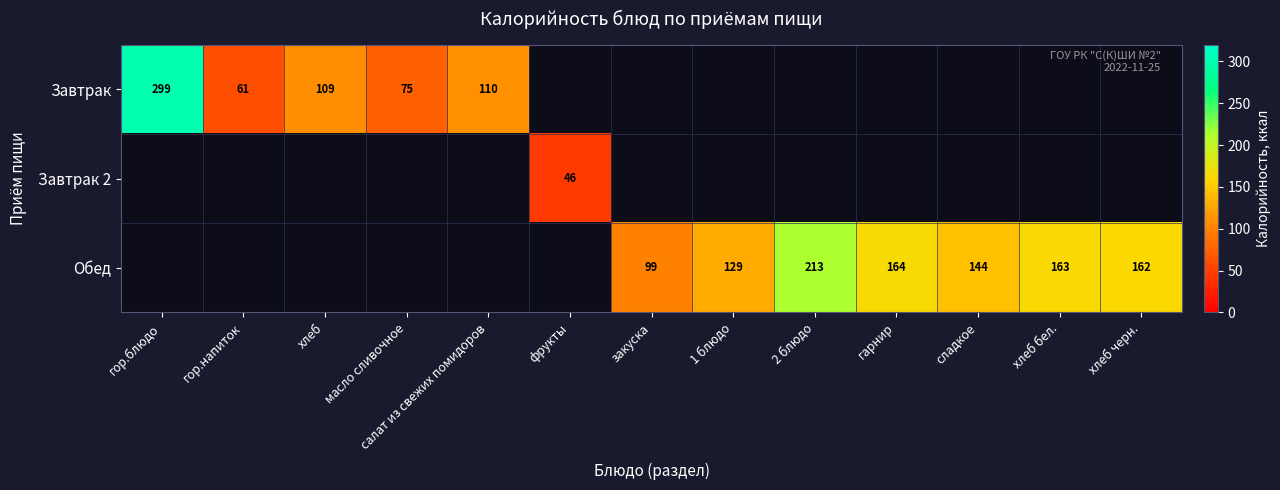

Is it true that Завтрак equals 102 at гор.напиток?

False